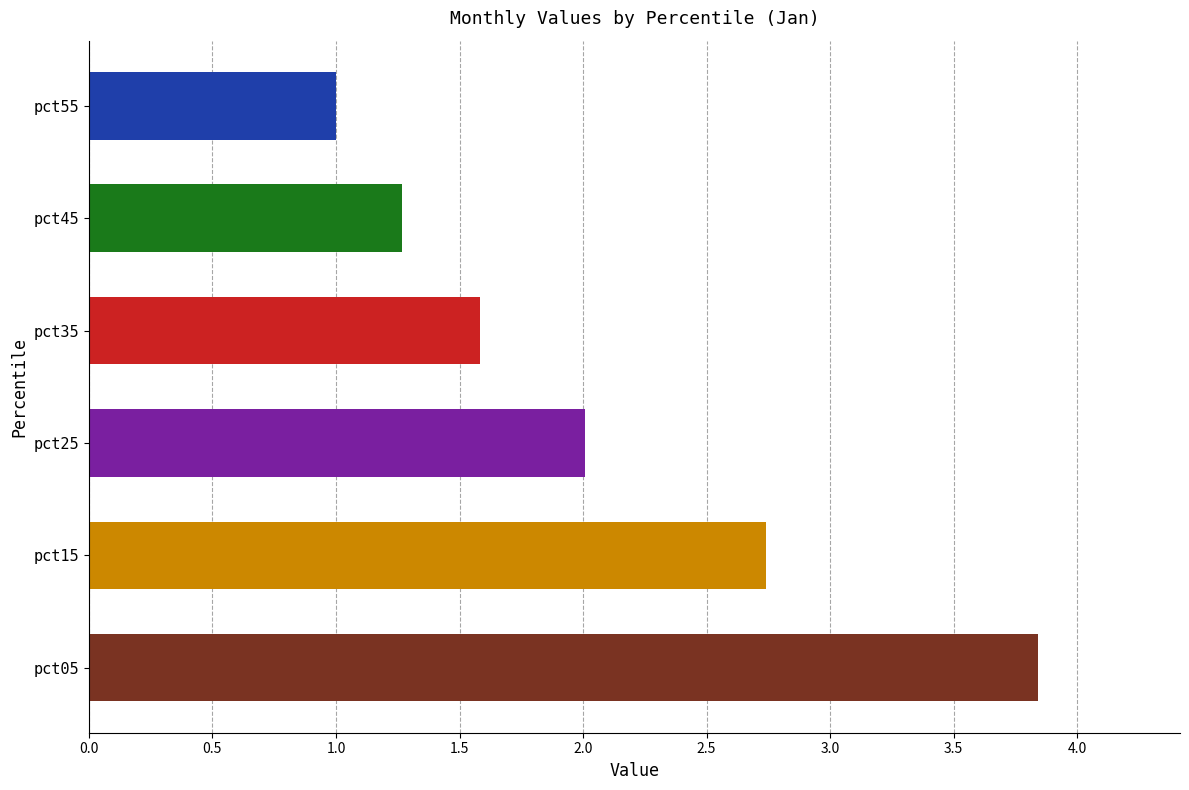

List the labels in order of value, largest first.

pct05, pct15, pct25, pct35, pct45, pct55